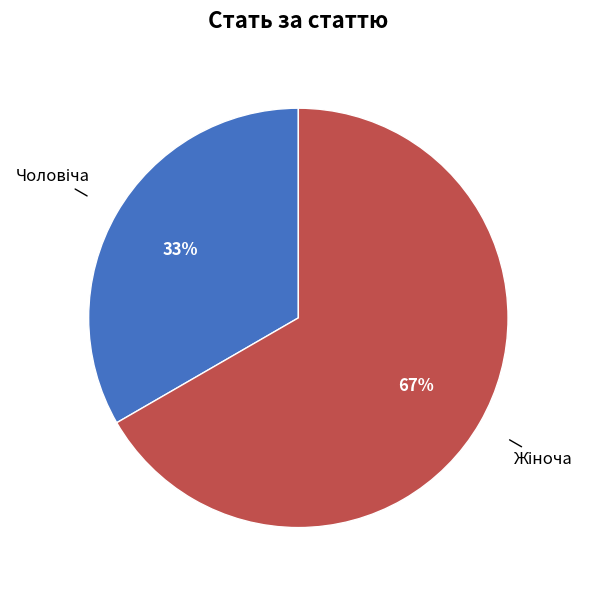

To the nearest percent, what is the average slice percentage?

50%